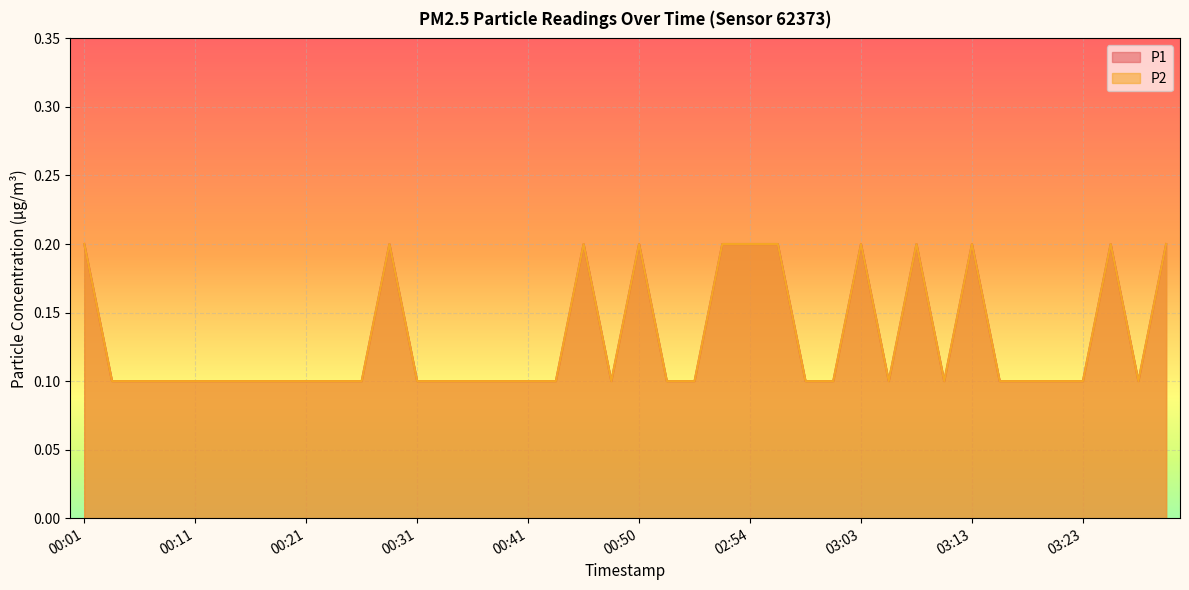

What is the highest value of the P2 series?

0.2